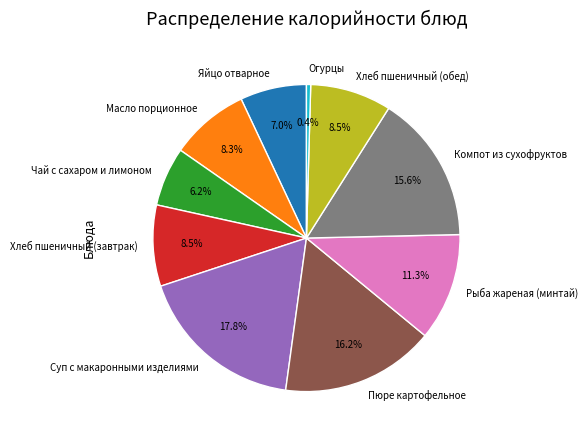

To the nearest percent, what is the difference between the Хлеб пшеничный (завтрак) and Яйцо отварное slice percentages?

2%